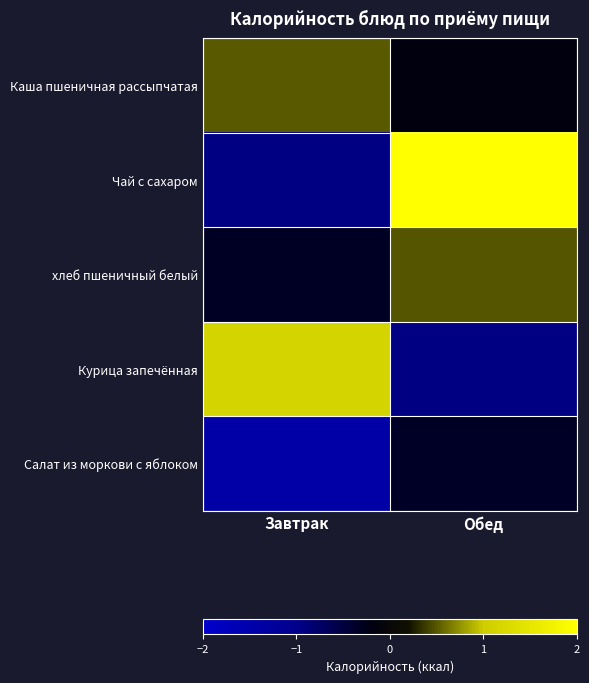

Which series has the largest total across all categories?

Чай с сахаром